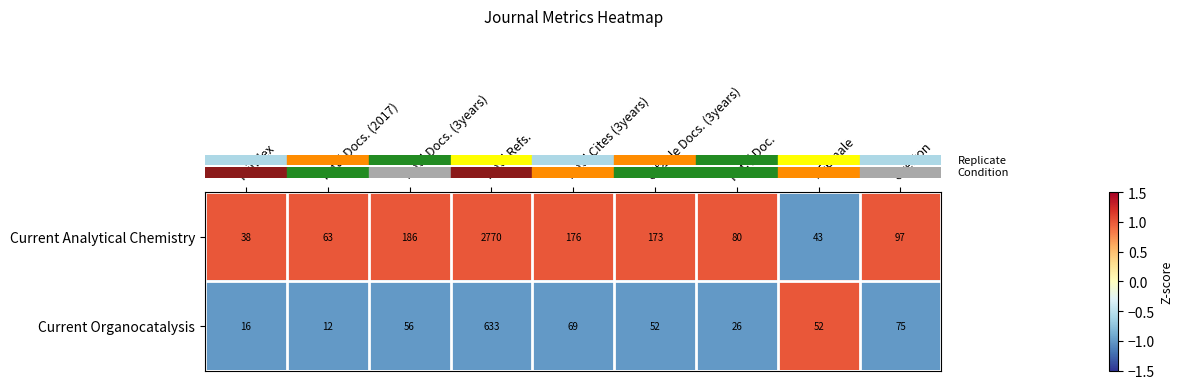

Which series has the largest range (max minus min)?

Current Analytical Chemistry